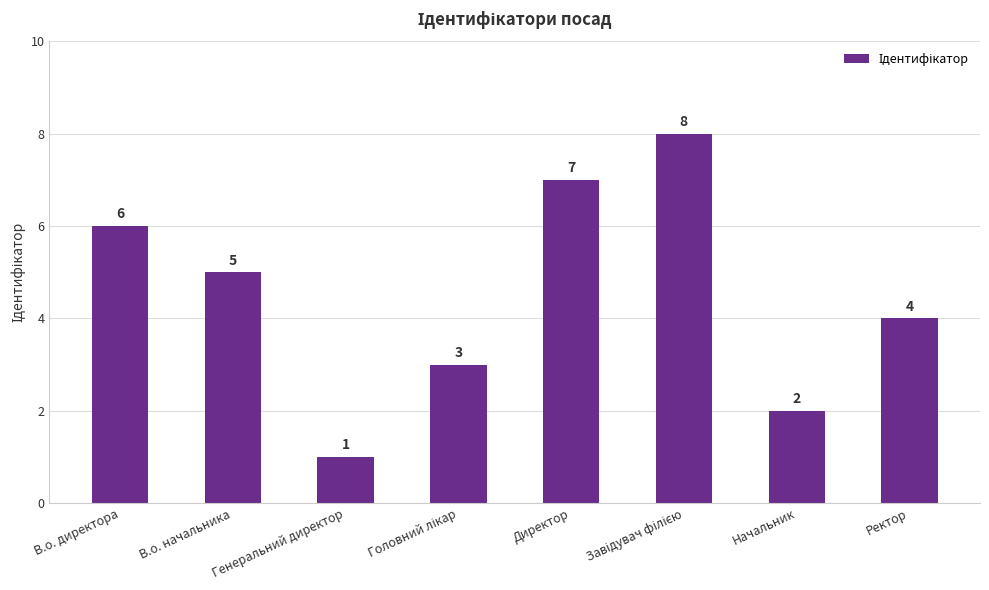

Count the number of categories in the chart.

8